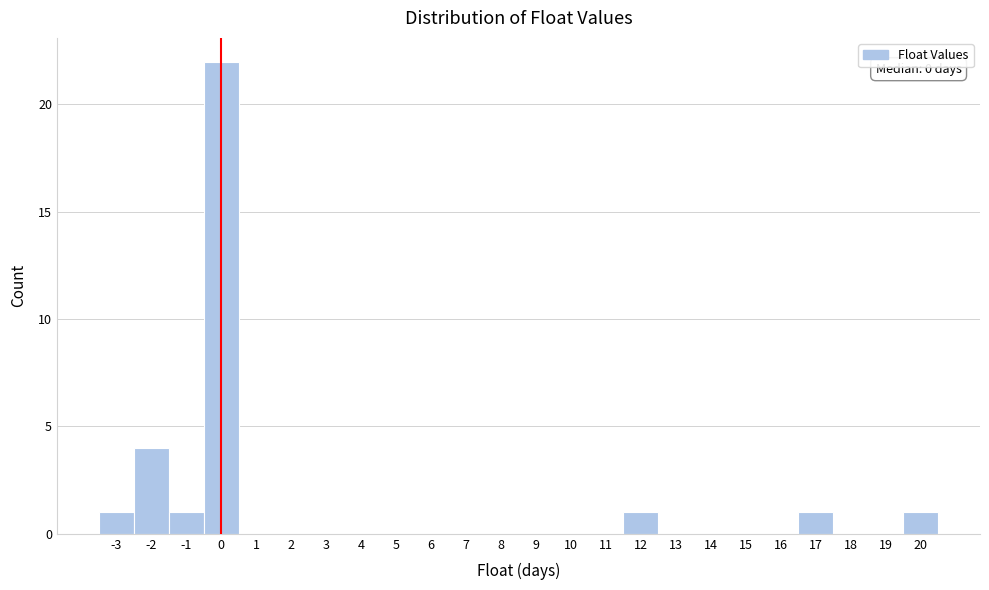

Over which range of the x-axis is the bar tallest?

-0.5 to 0.5